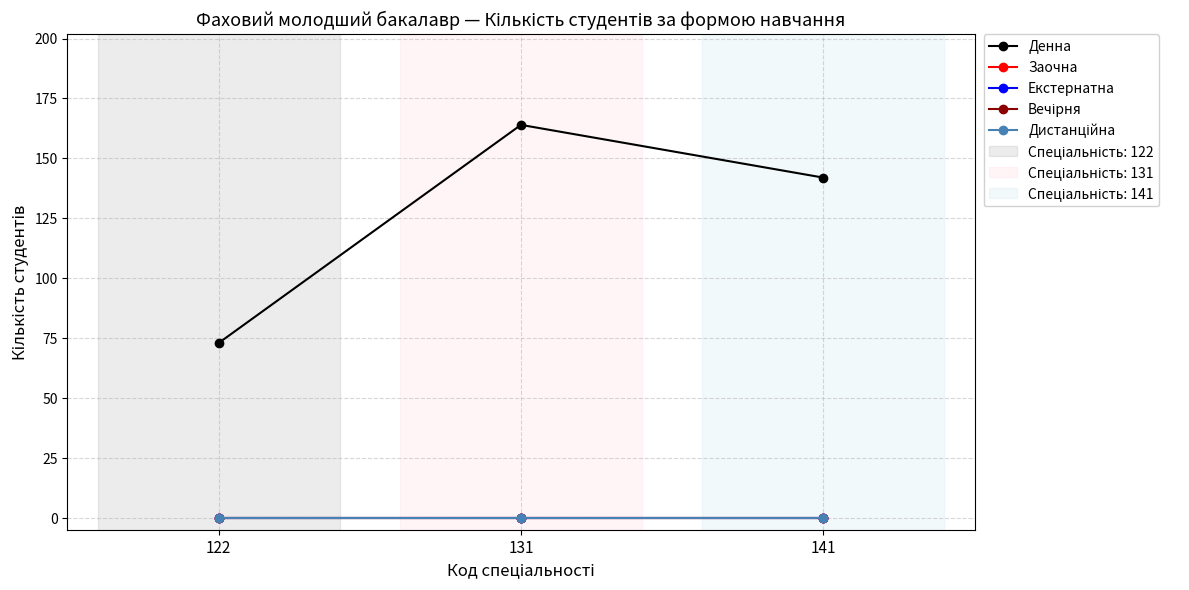

Reading left to right, list all the values displayed in this chart.

Денна: 73	164	142
Заочна: 0	0	0
Екстернатна: 0	0	0
Вечірня: 0	0	0
Дистанційна: 0	0	0